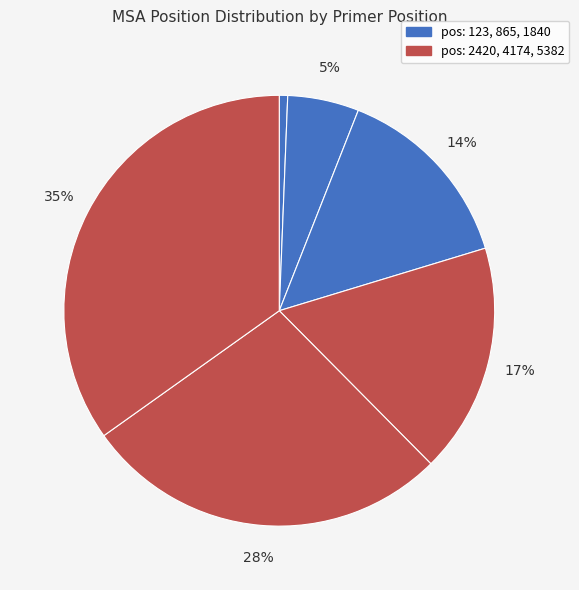

How many segments does this pie chart have?

6